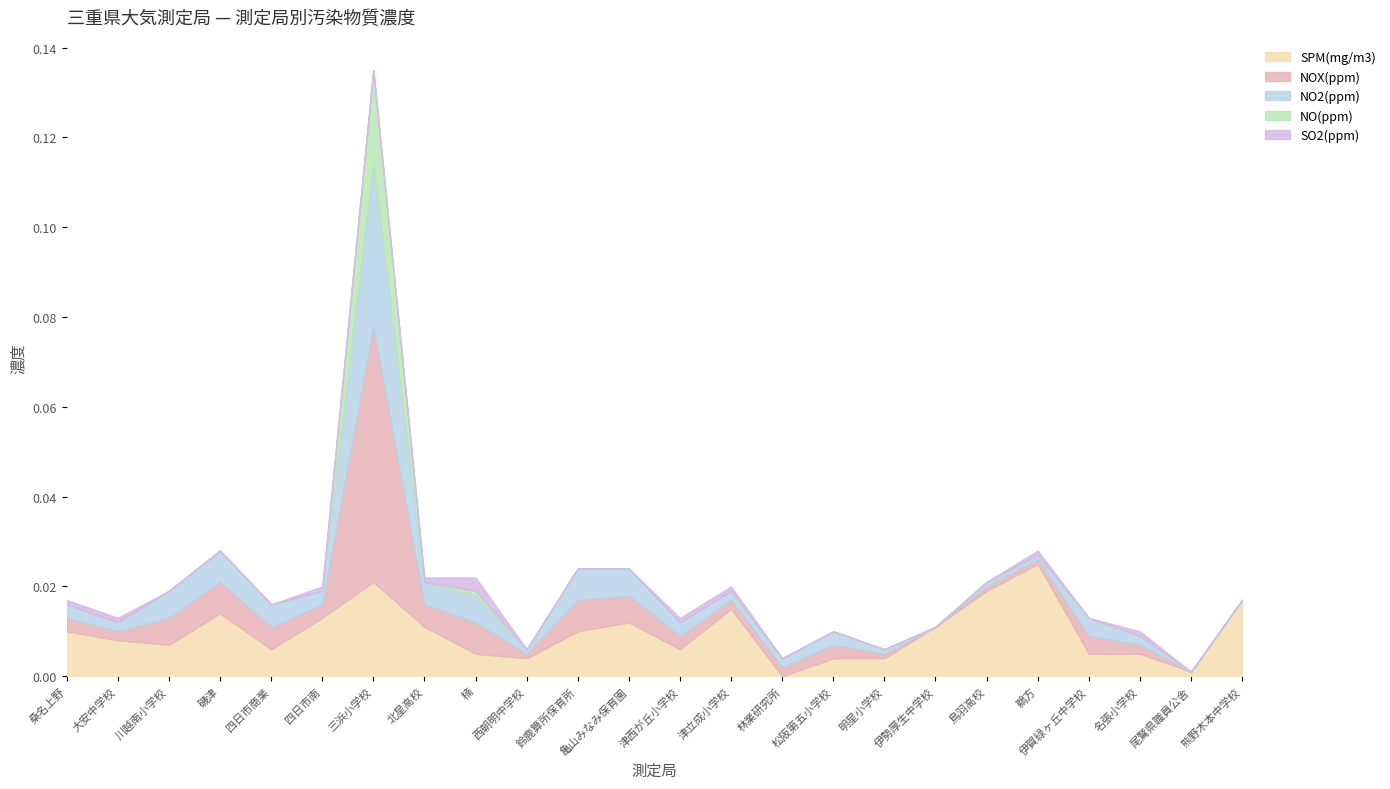

Which category has the lowest value in the NO(ppm) series?

桑名上野